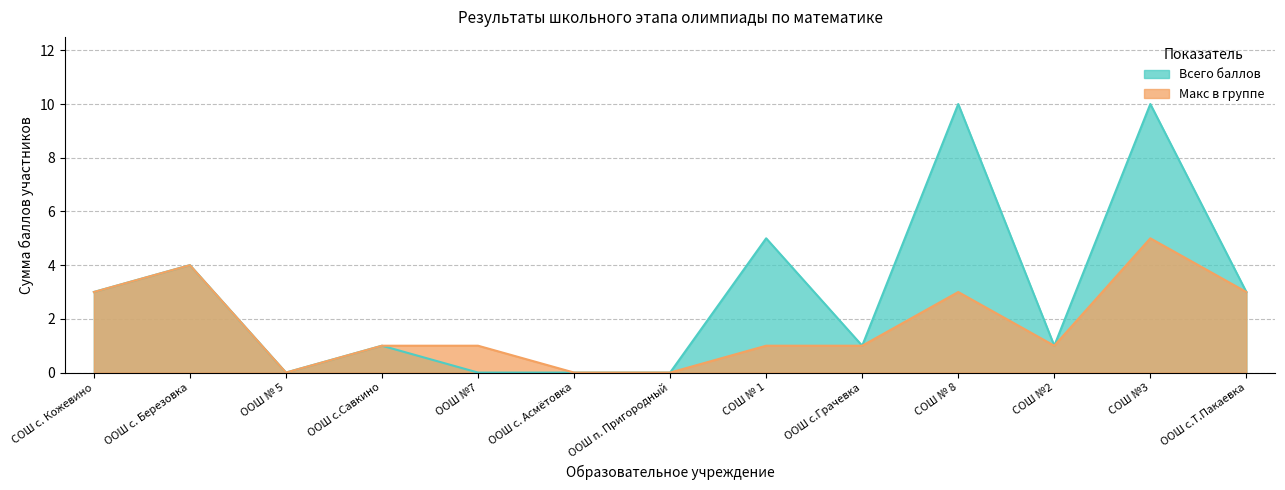

The value of Всего баллов at ООШ № 5 is 0. True or false?

True